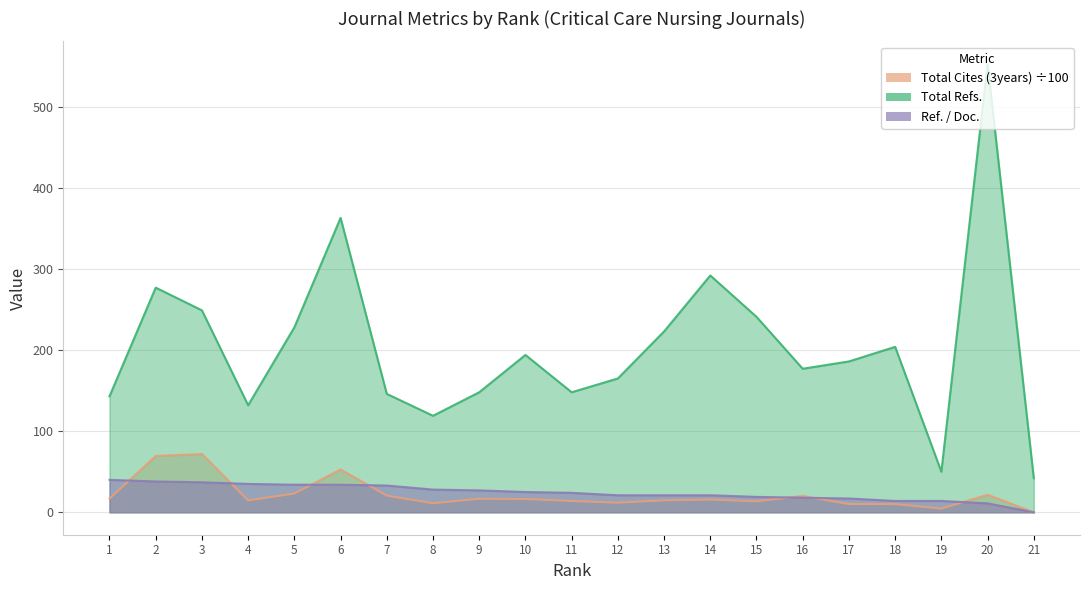

What is the difference between the Total Refs. values at 10 and 15?

47.0